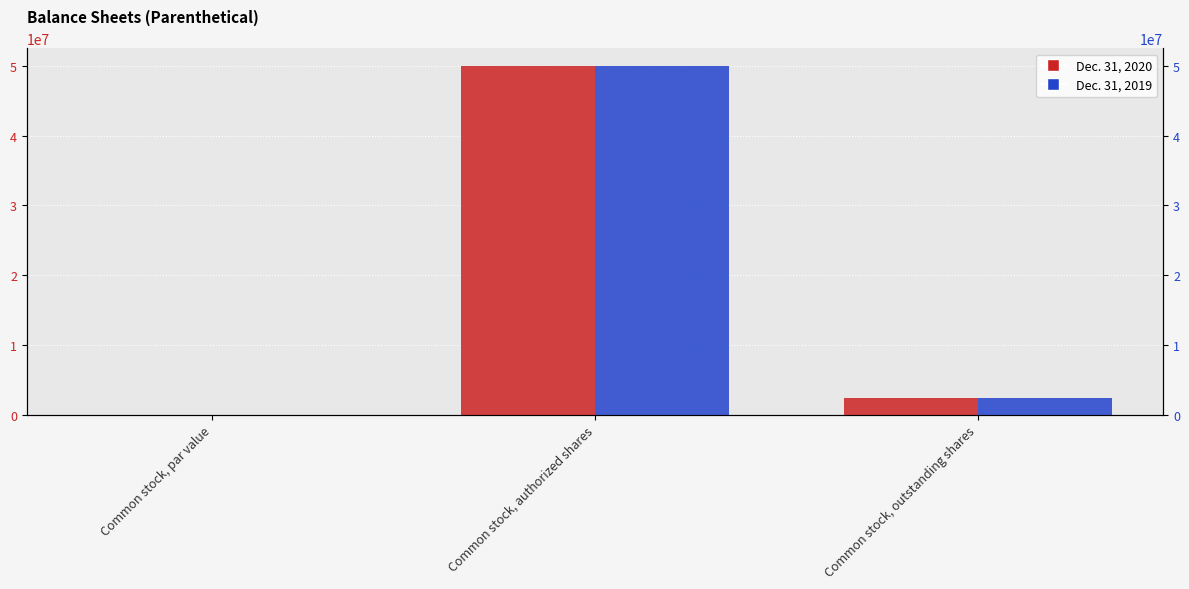

What position from the left is Common stock, par value?

1